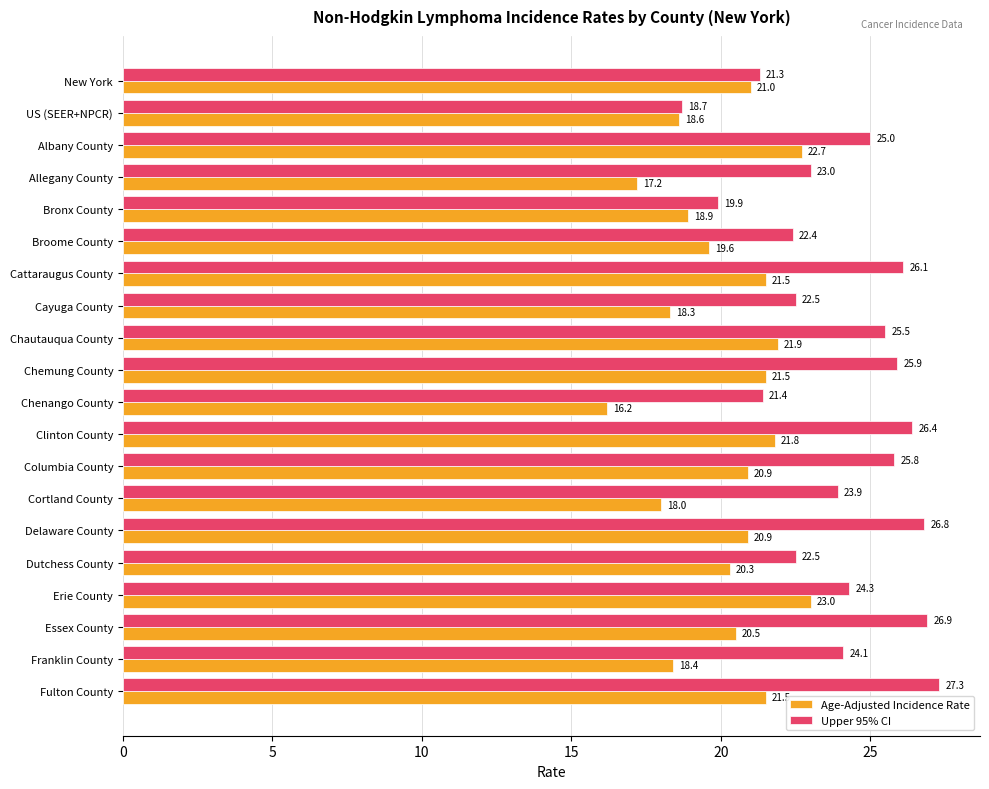

Which category has the lowest value in the Upper 95% CI series?

US (SEER+NPCR)